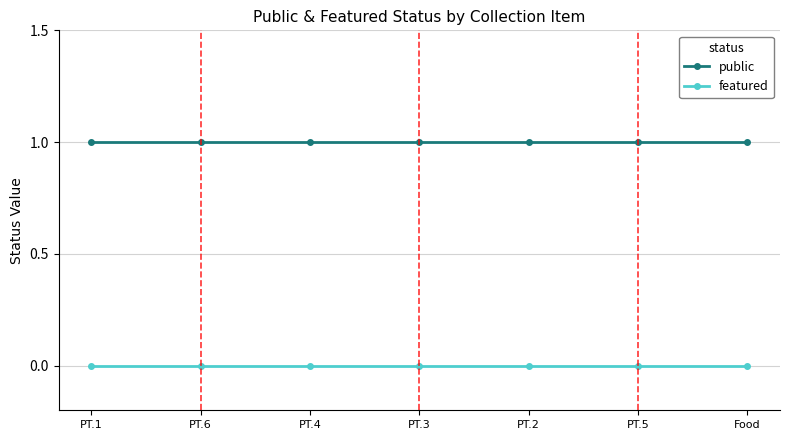

True or false: public and featured cross at least once.

False